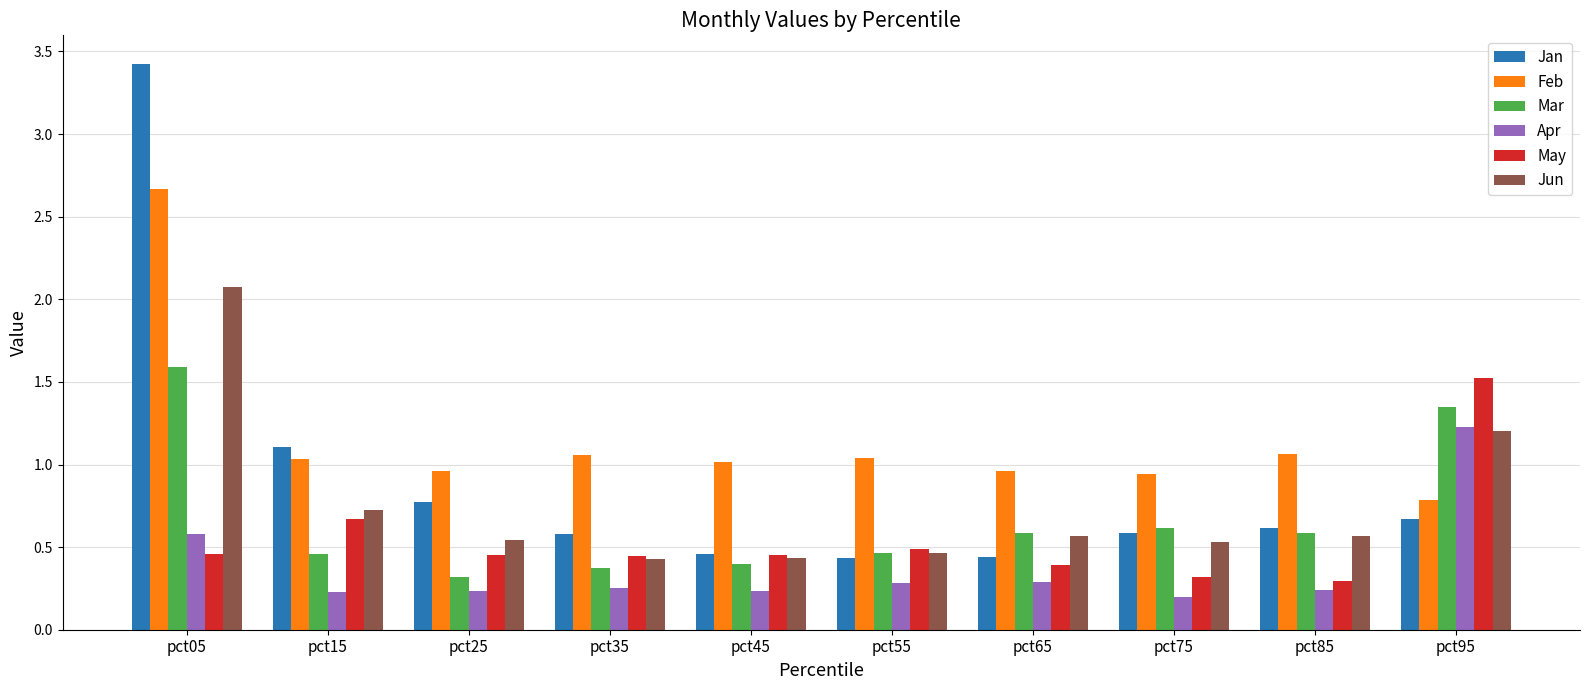

At how many categories does at least one series exceed 0?

10